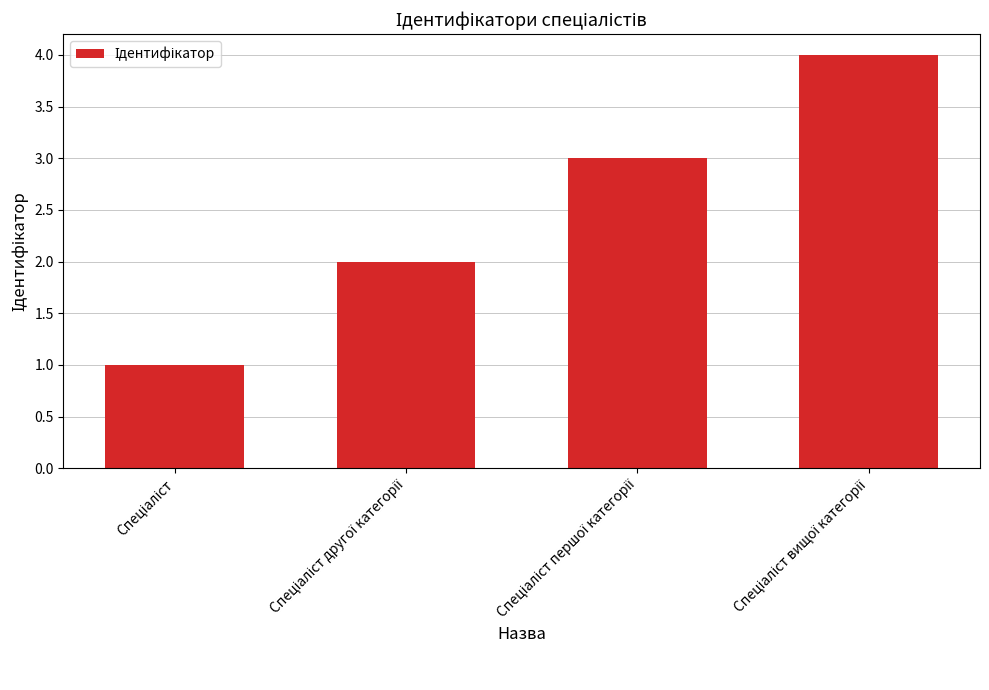

What is the difference between the second highest and second lowest values?

1